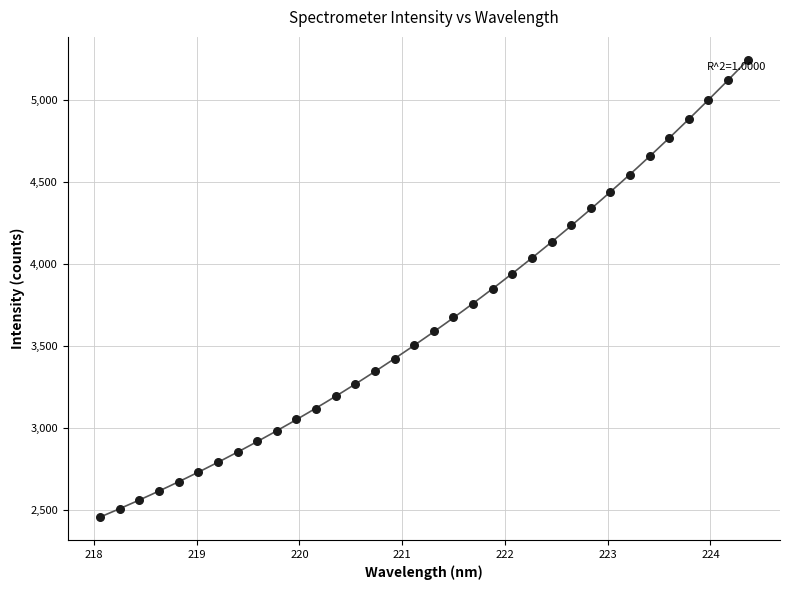

What is the range of Y values (max minus min)?

2789.6